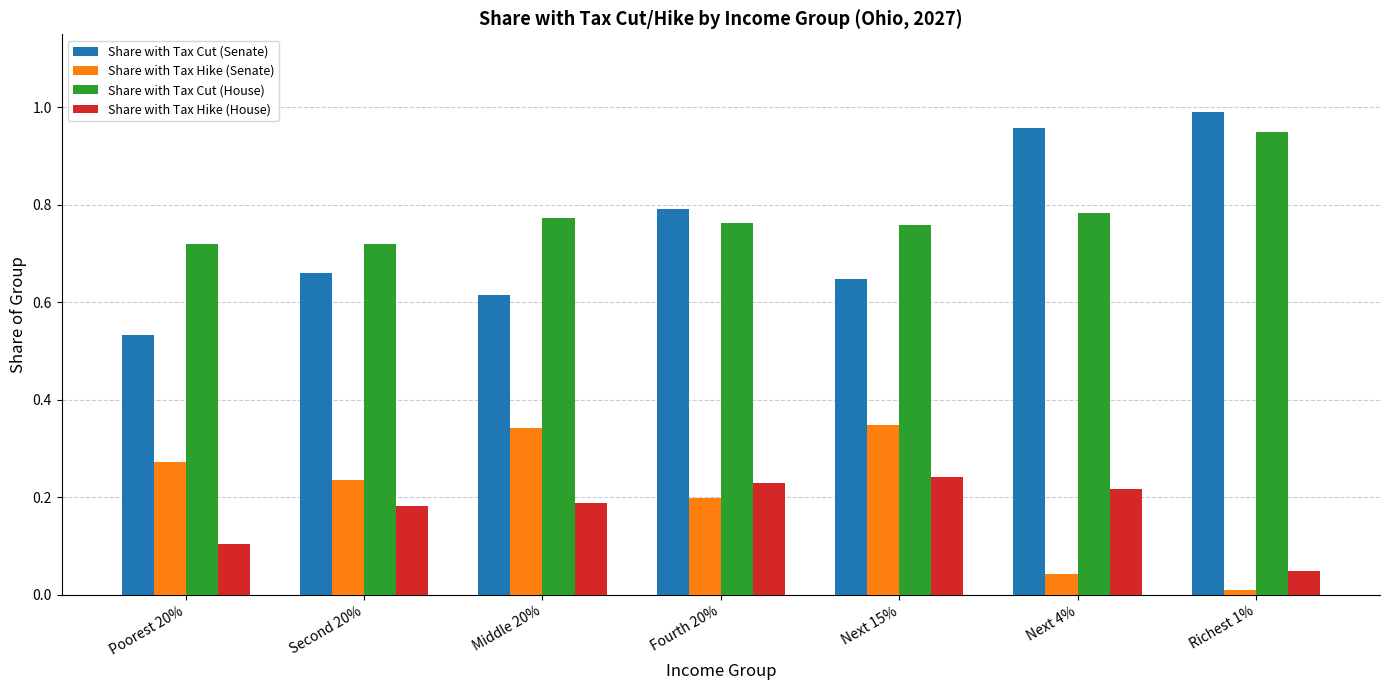

How many Share with Tax Hike (House) values are between 0 and 1?

7